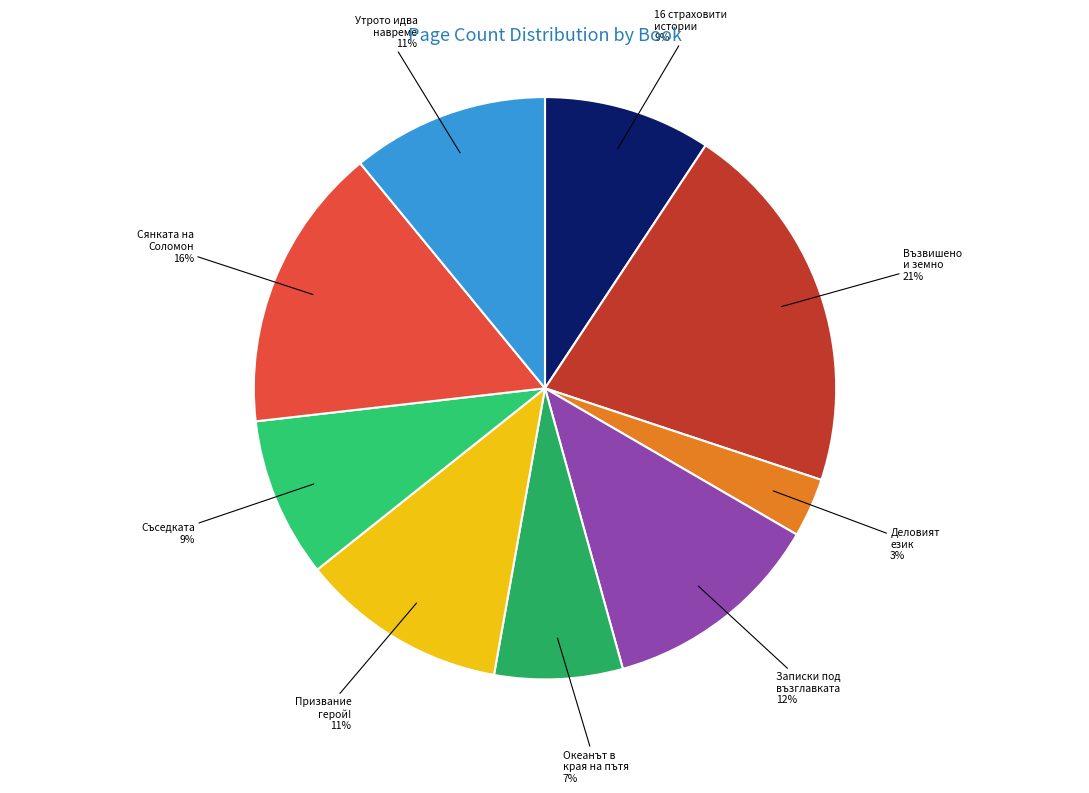

To the nearest percent, what is the difference between the largest and smallest slice percentages?

18%